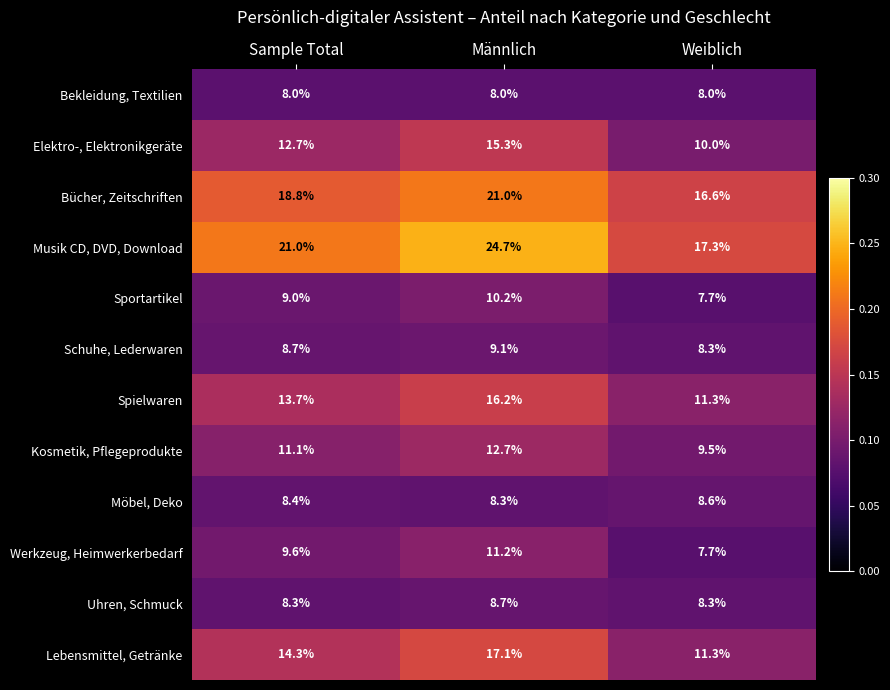

What is the difference between the Schuhe, Lederwaren values at Männlich and Sample Total?

0.4